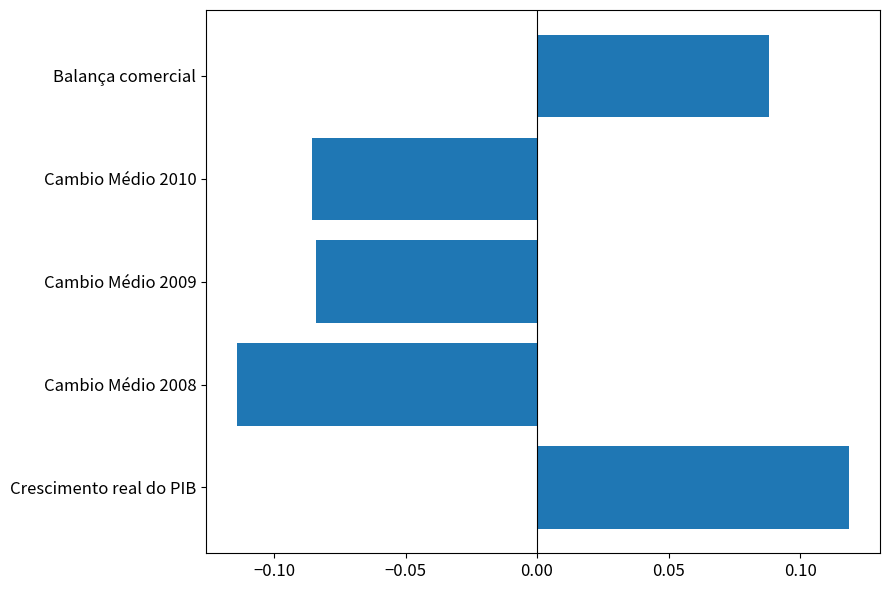

How many bars are there in total?

5